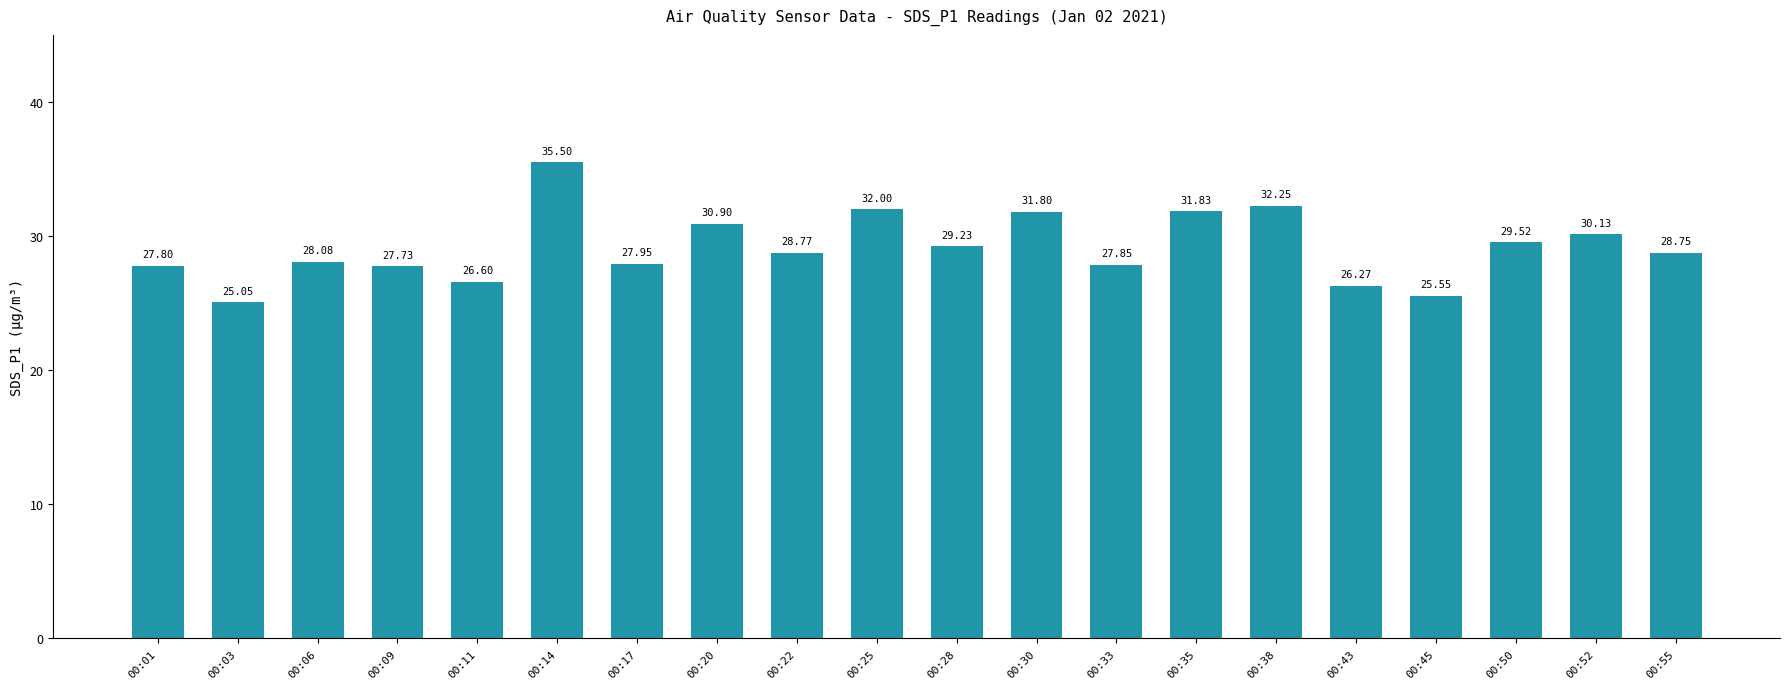

Which has a higher value, 00:22 or 00:45?

00:22